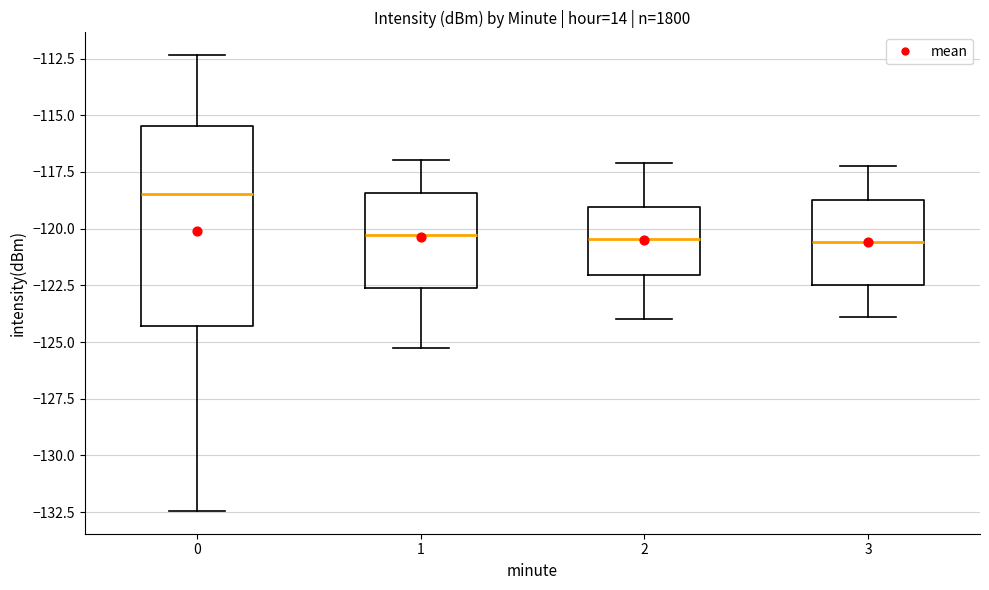

Reading left to right, read every box against the y-axis: the position of its median line, the range the box covers, and the ends of its whiskers. The values are not printed on the chart, so give them approximately, as read against the axis.

0: median -118.5, box -124.5 to -115.5, whiskers -132.5 to -112.5
1: median -120.5, box -122.5 to -118.5, whiskers -125.5 to -117.0
2: median -120.5, box -122.0 to -119.0, whiskers -124.0 to -117.0
3: median -120.5, box -122.5 to -118.5, whiskers -124.0 to -117.0